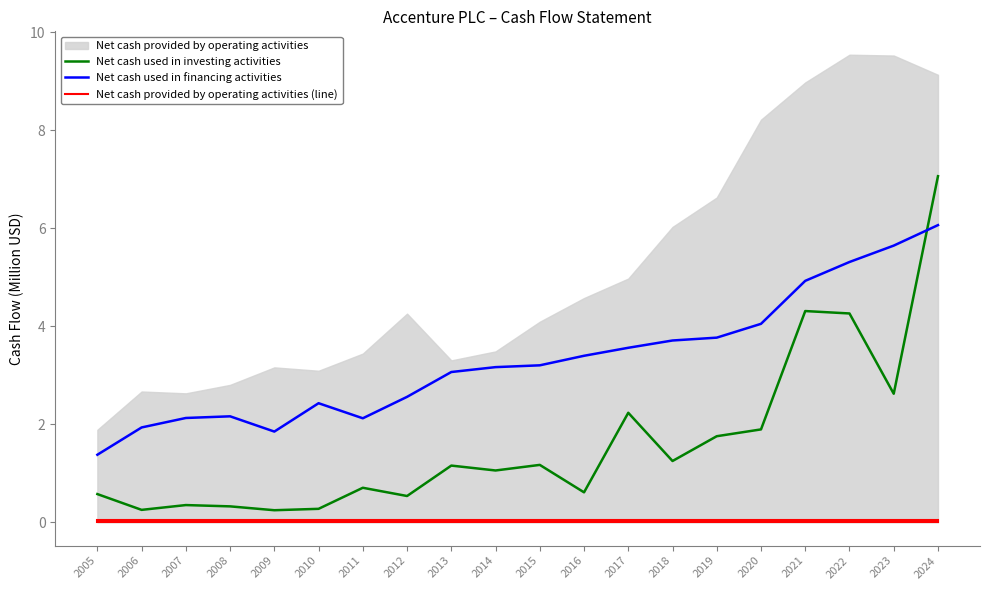

What value does the Net cash used in investing activities series have at 2009?

0.2